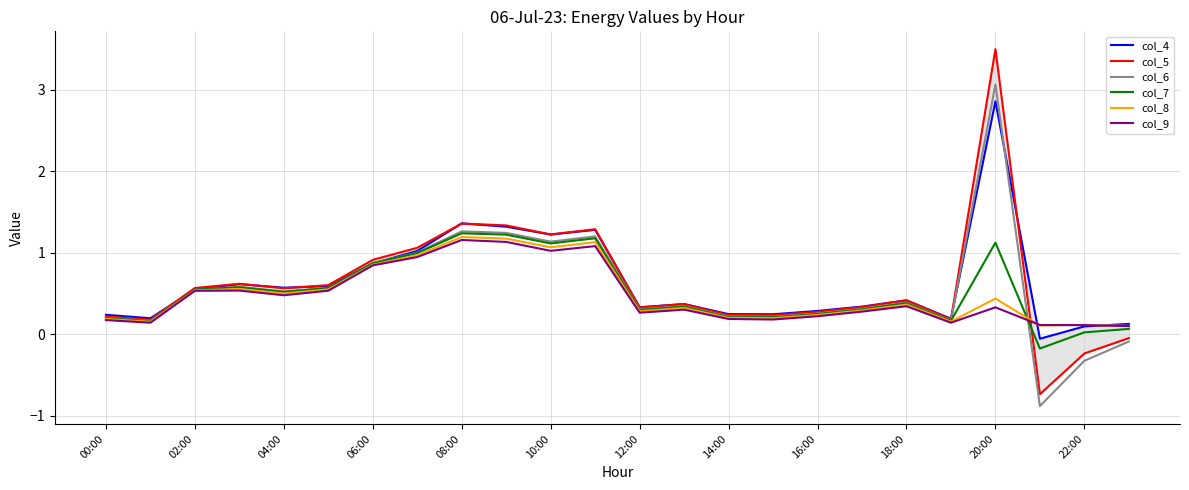

In col_7, how many points are lower than both neighbors (excluding endpoints)?

7